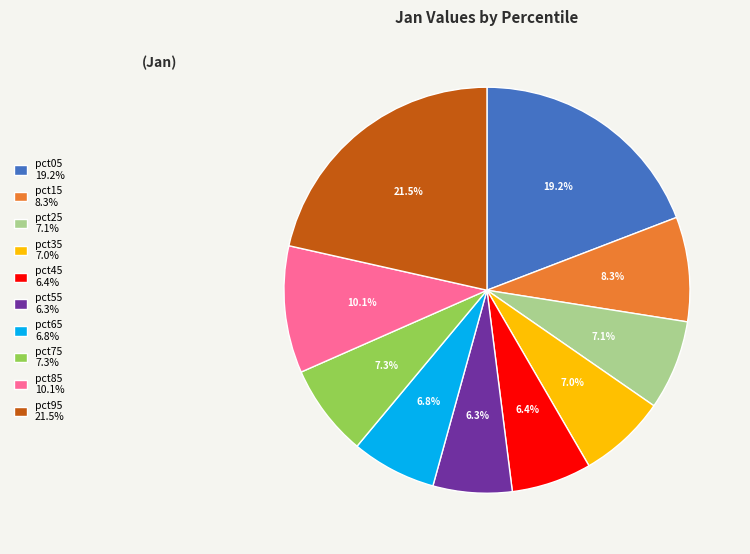

Does pct15 account for over 50% of the chart?

No